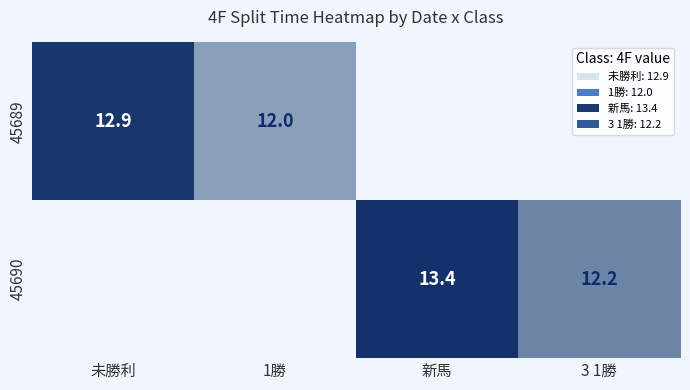

True or false: 45690 has a value of 6.3 at 3 1勝.

False